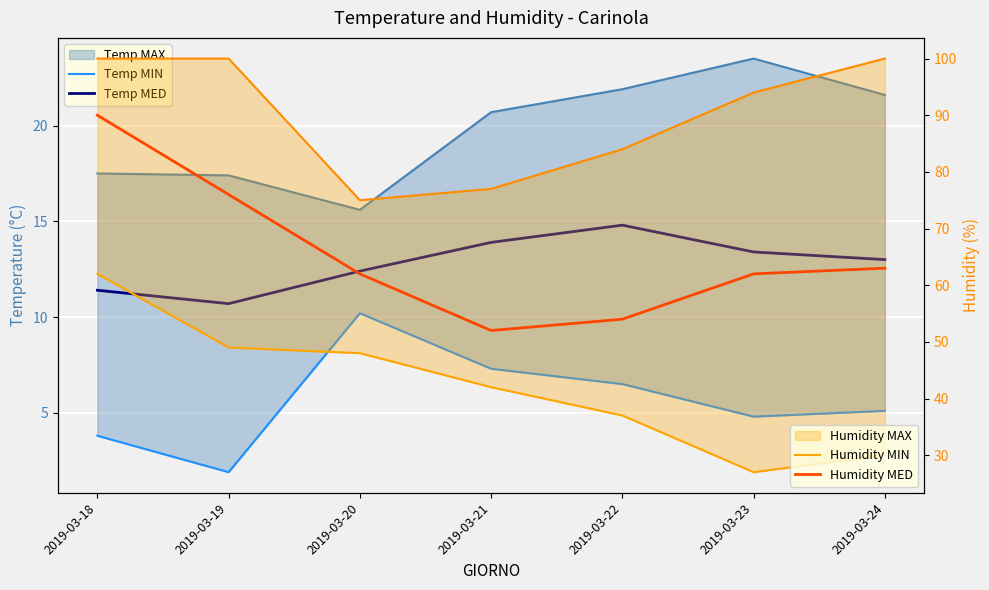

Between 2019-03-18 and 2019-03-22, which series saw the biggest shift?

Humidity MED